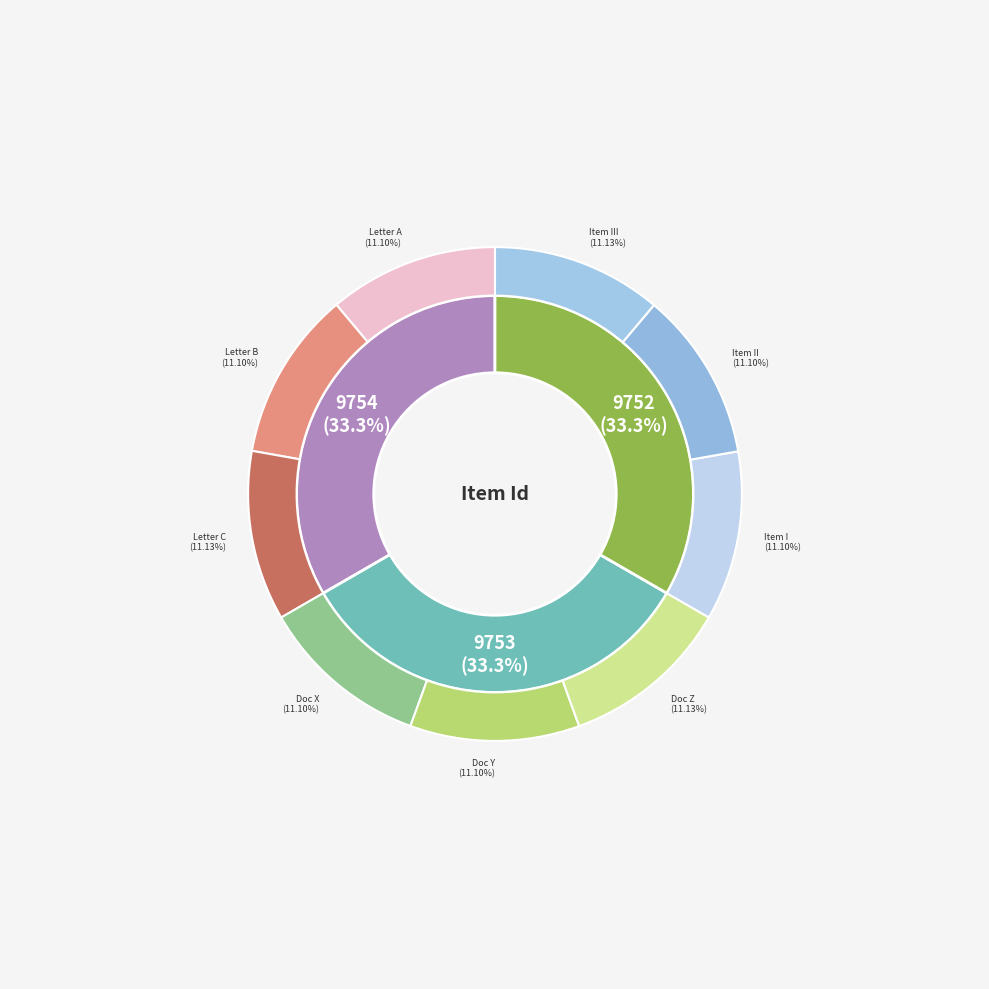

How many segments does this pie chart have?

3